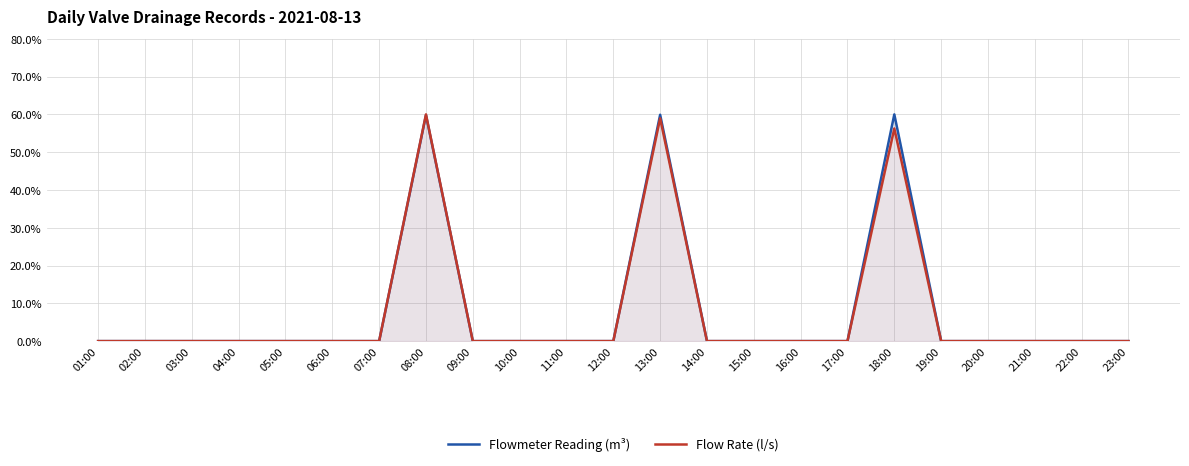

Is it true that Flow Rate (l/s) equals 0.0 at 21:00?

True